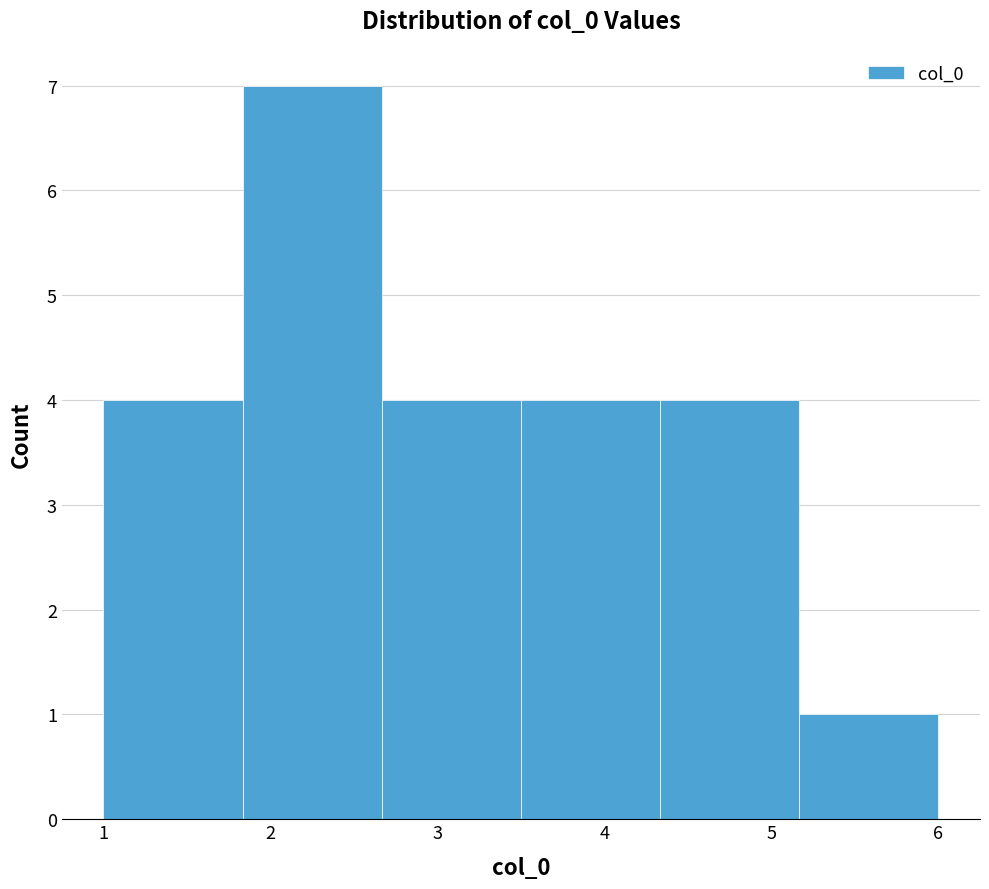

How tall is the bar that spans 2.7 to 3.5 on the x-axis? Neither the bar edges nor the heights are printed on the chart, so give them approximately, as read against the axes.

4